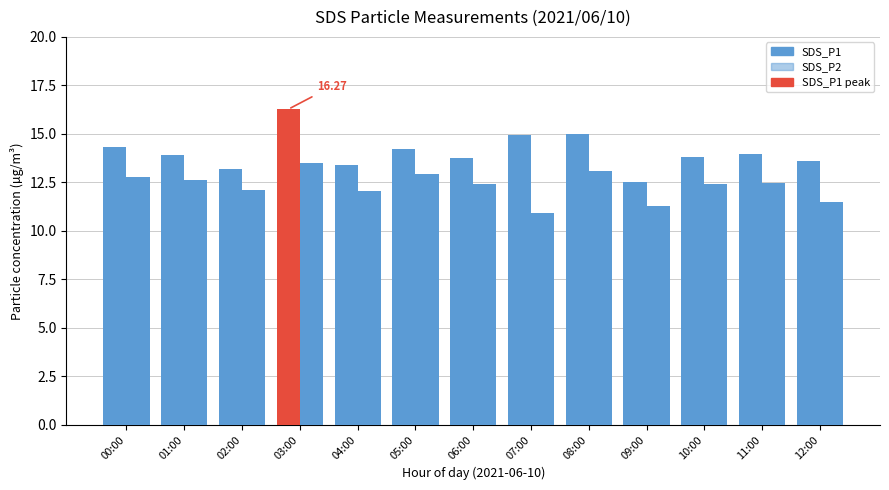

The value of SDS_P1 at 01:00 is 18.9. True or false?

False